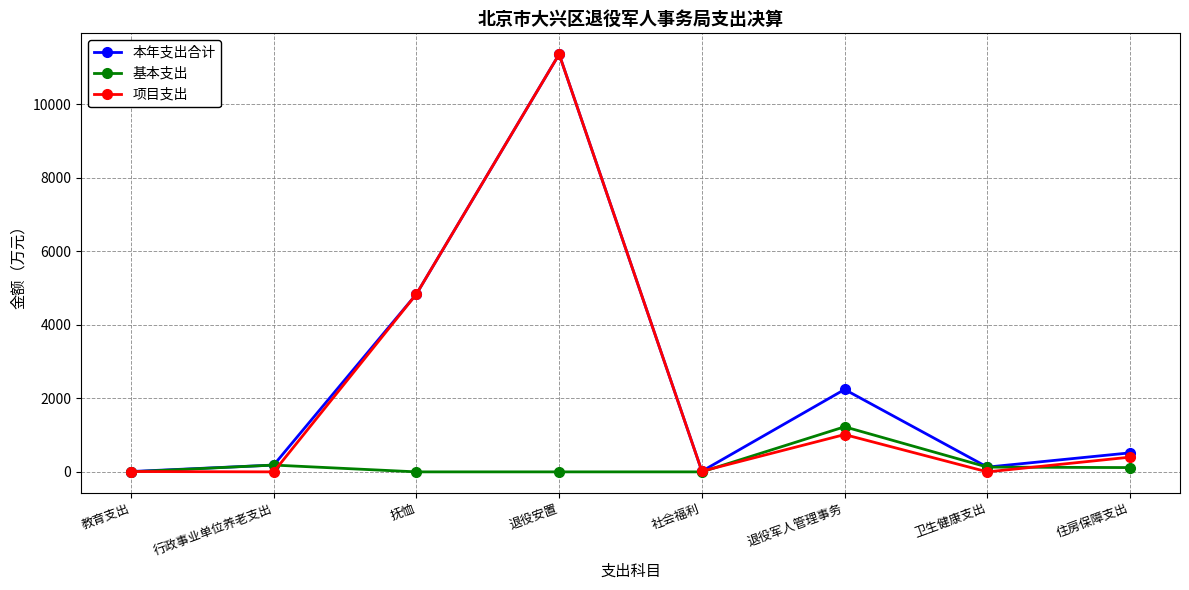

What is the value of the 项目支出 point at the 8th from the left?

400.4